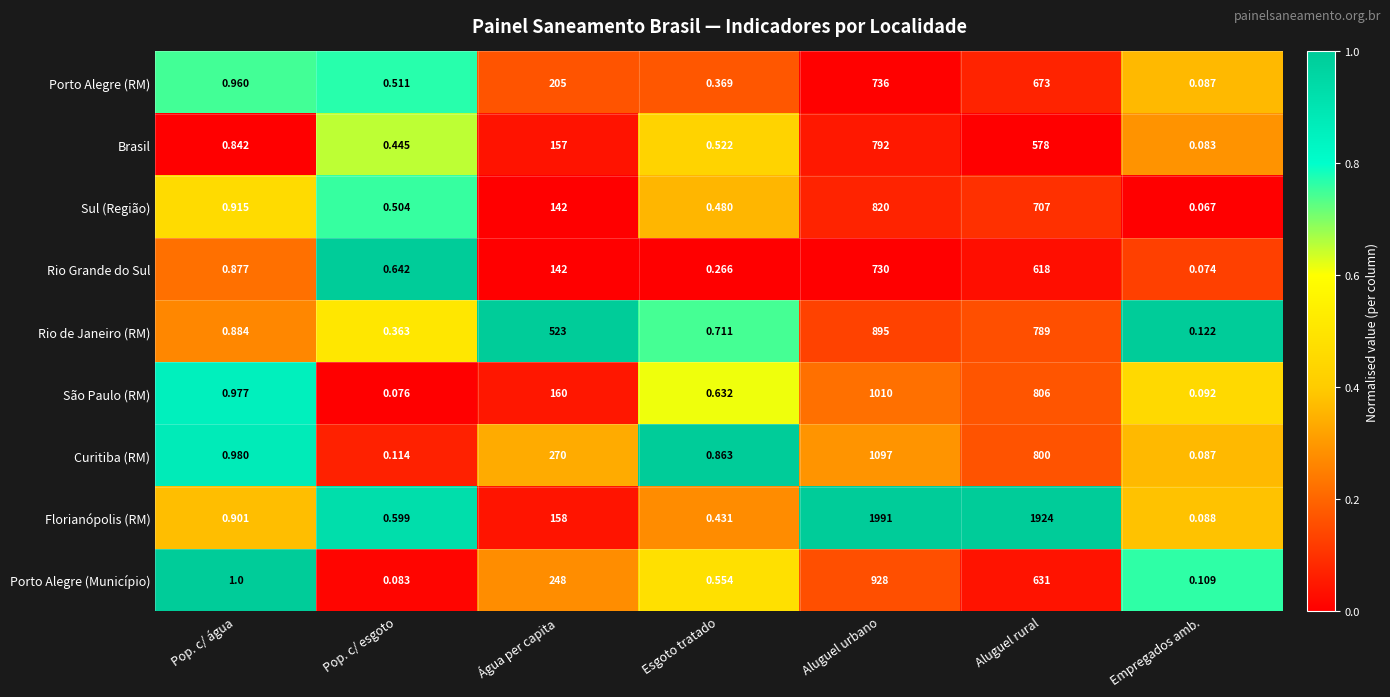

At which category does the chart reach its minimum across all series?

Empregados amb.